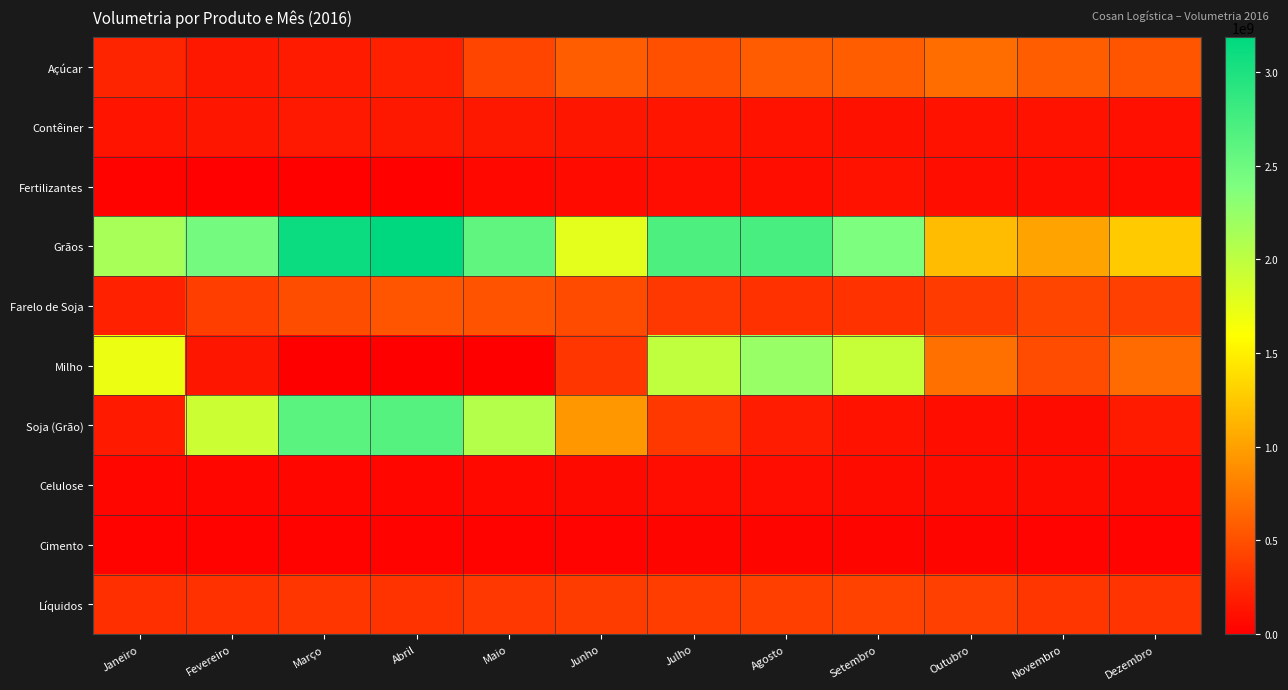

Which label corresponds to the largest value in the chart?

Abril